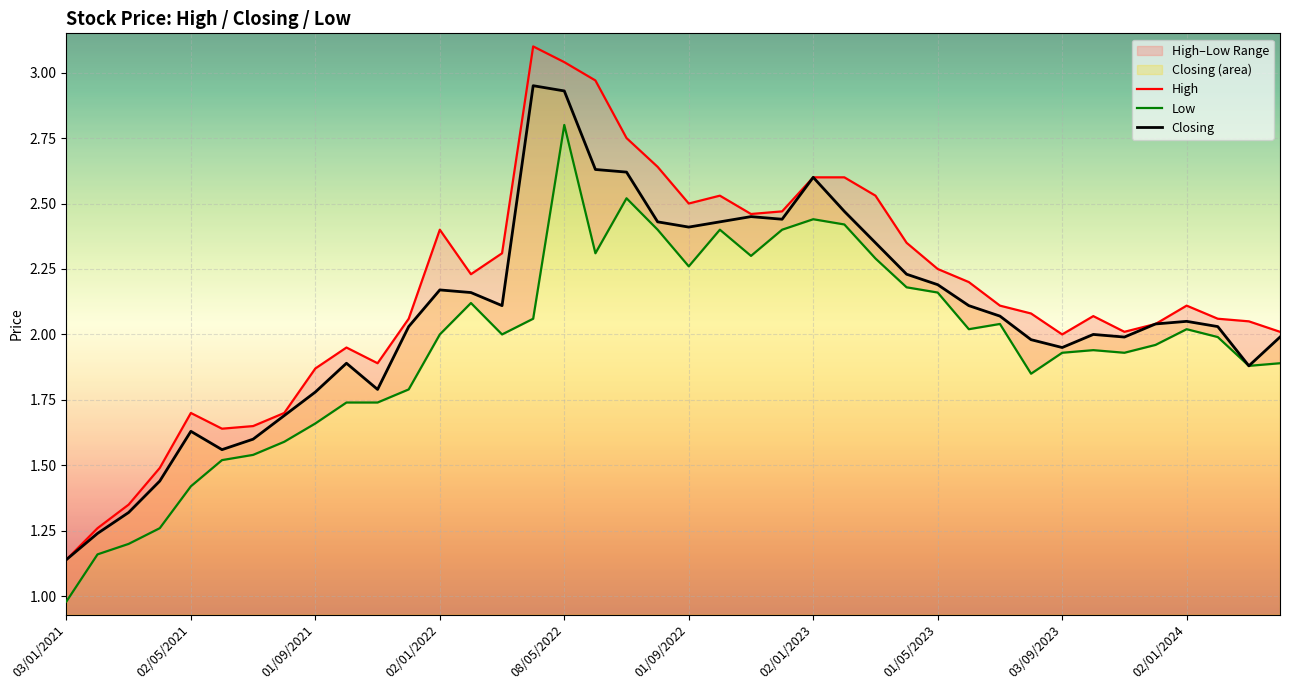

What is the average value of the High series?

2.2